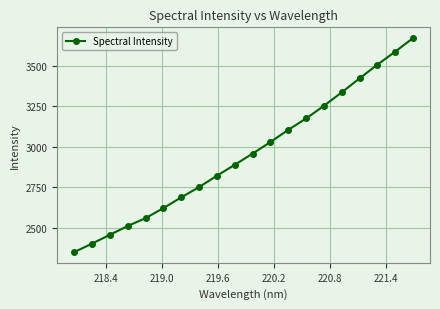

Reading right to left, list all the values displayed in this chart.

3670.4	3586.6	3506.4	3421.9	3335.6	3252.8	3174.4	3104.6	3029.4	2958.0	2889.2	2821.7	2751.7	2688.2	2622.2	2560.2	2511.7	2457.4	2403.2	2350.8